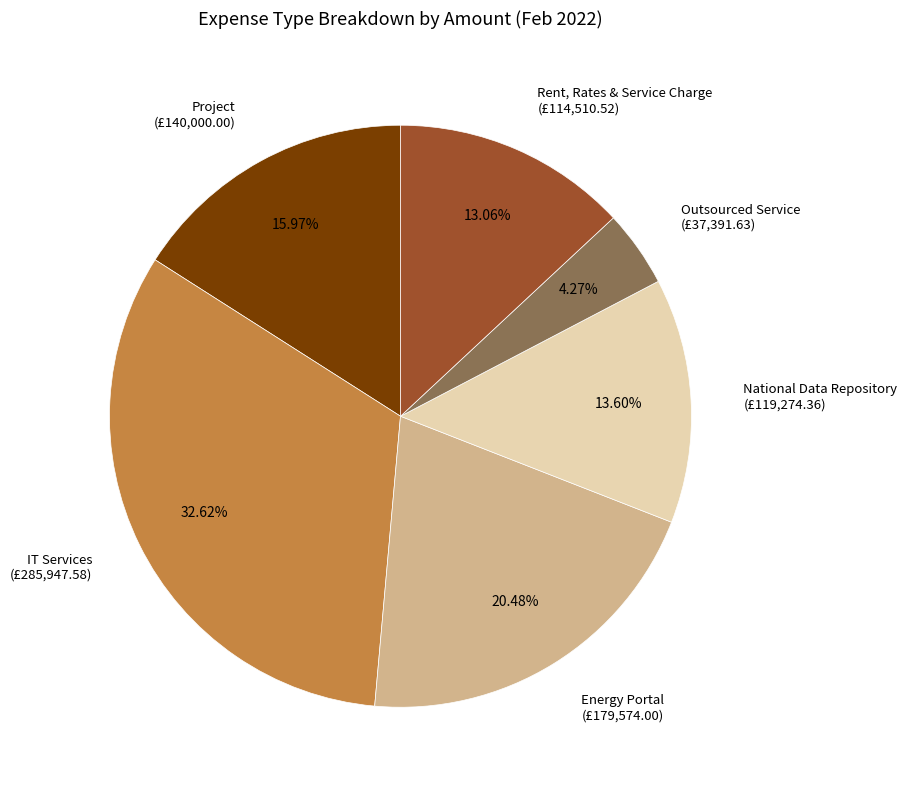

What is the largest slice in the pie chart?

IT Services